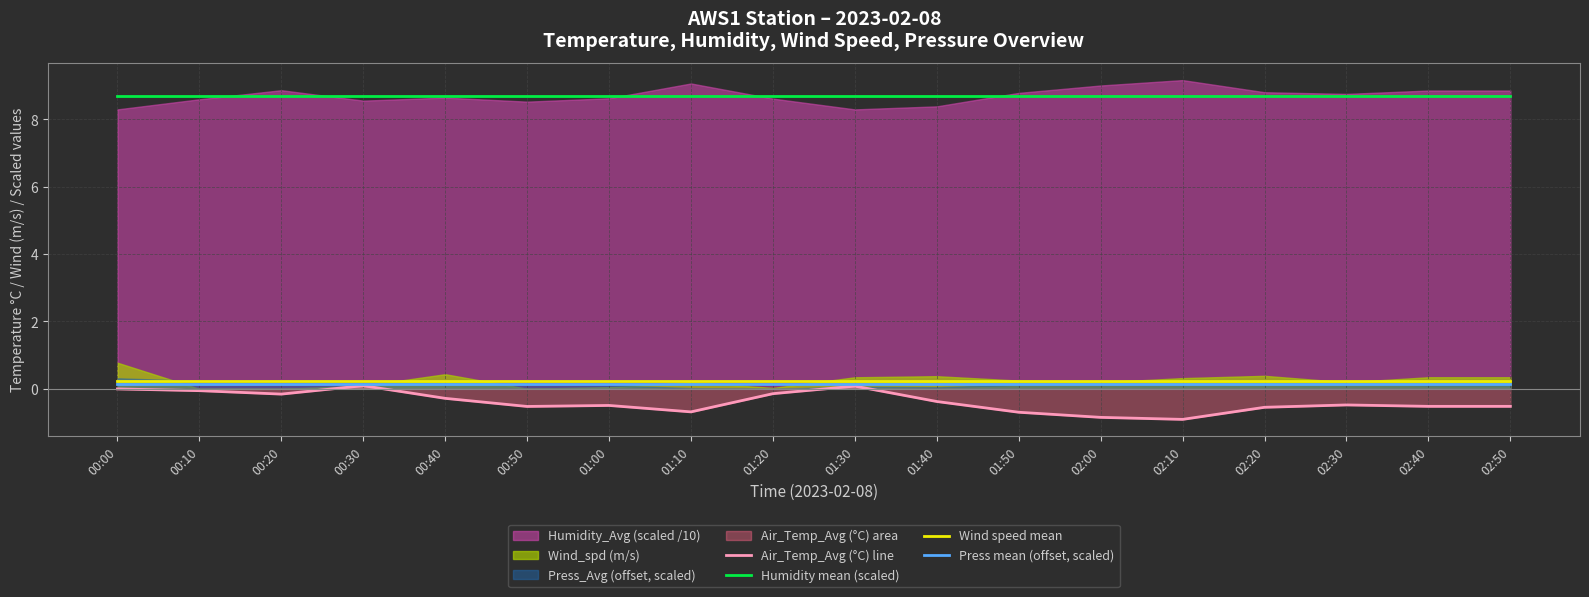

What is the total value across all series at 02:50?

8.6